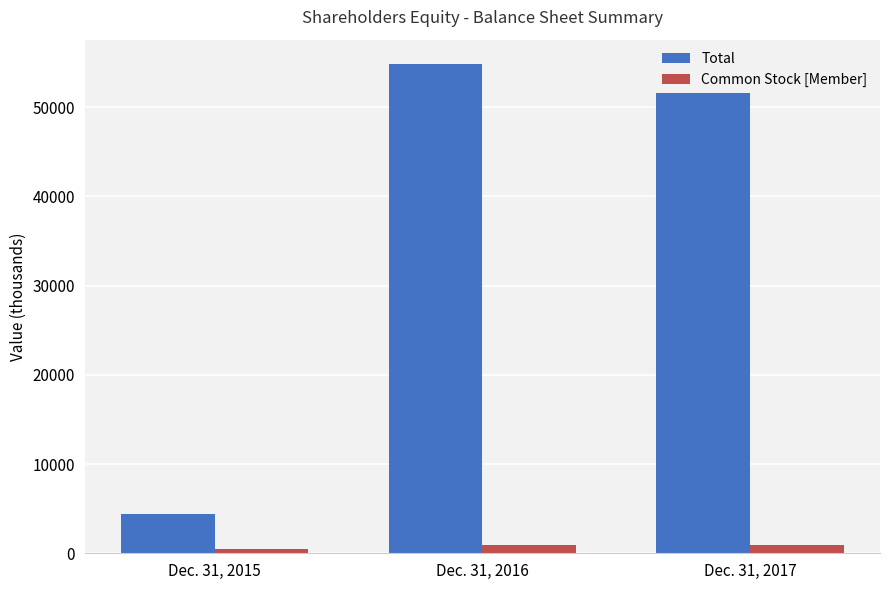

At which label does Total reach its peak?

Dec. 31, 2016